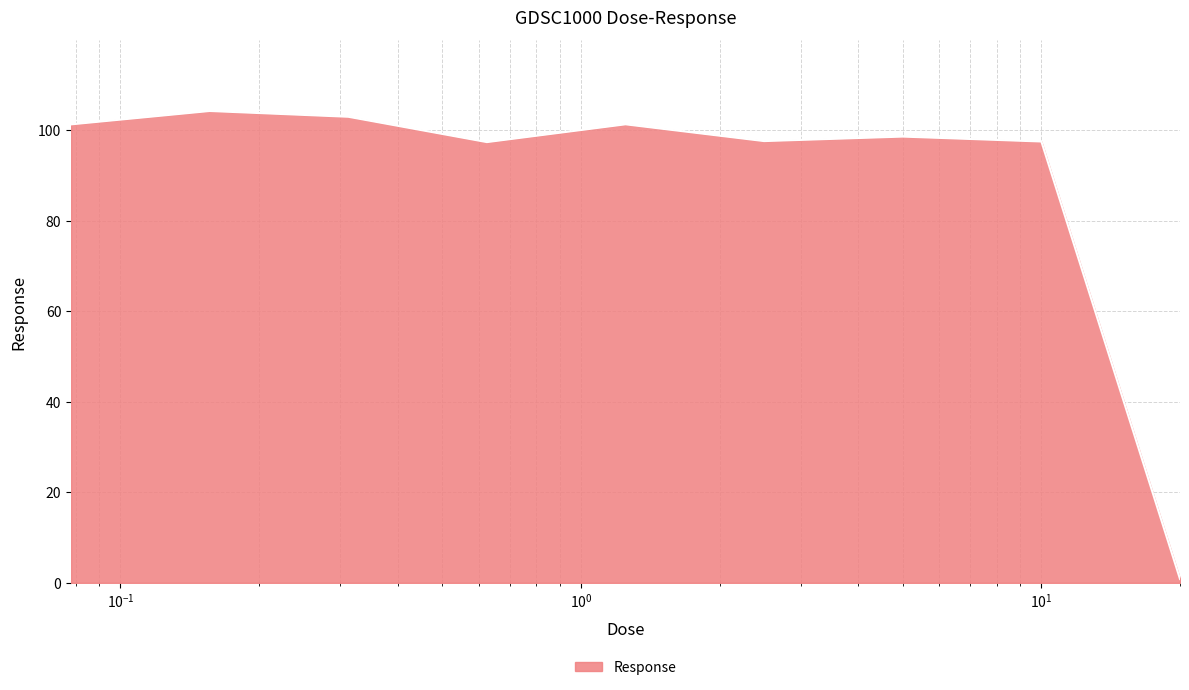

What is the difference between the maximum and minimum values?

103.4